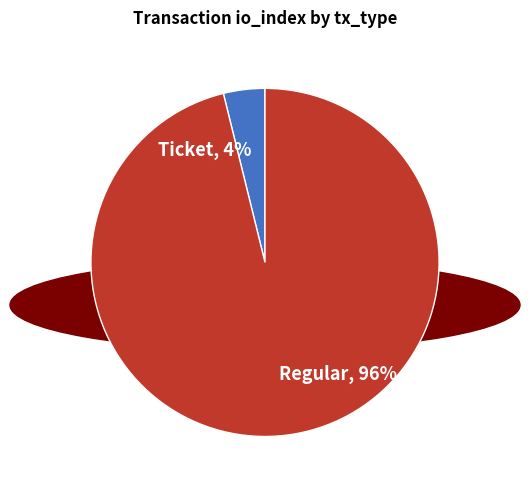

Rank the categories by value from lowest to highest.

Ticket, Regular